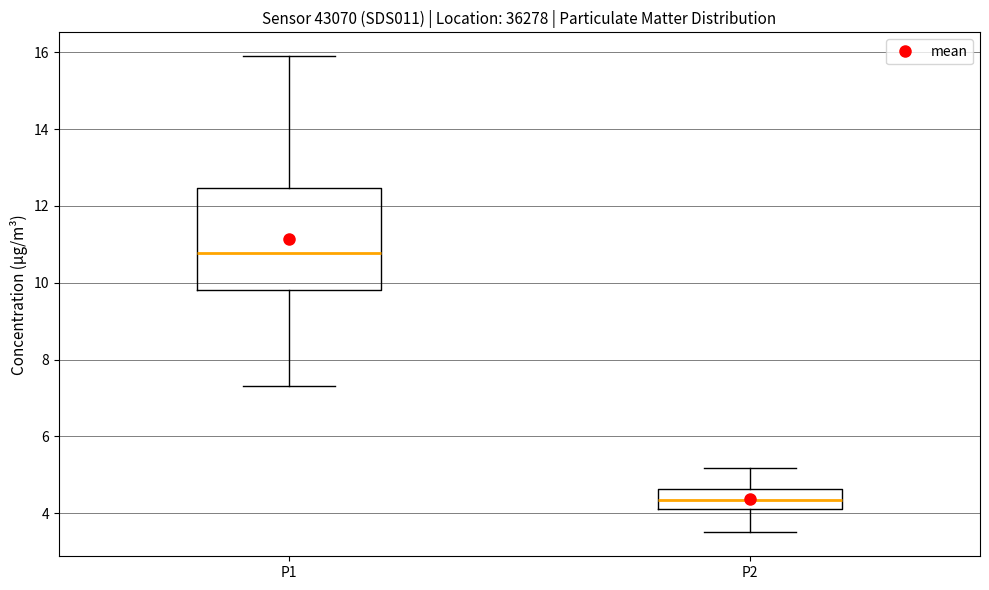

Reading left to right, transcribe this box plot: for each box, give where its median line is, the range the box spans, and where its two whiskers end, as read against the y-axis. The values are not printed on the chart, so give them approximately, as read against the axis.

P1: median 10.8, box 9.8 to 12.4, whiskers 7.4 to 16.0
P2: median 4.4, box 4.2 to 4.6, whiskers 3.6 to 5.2